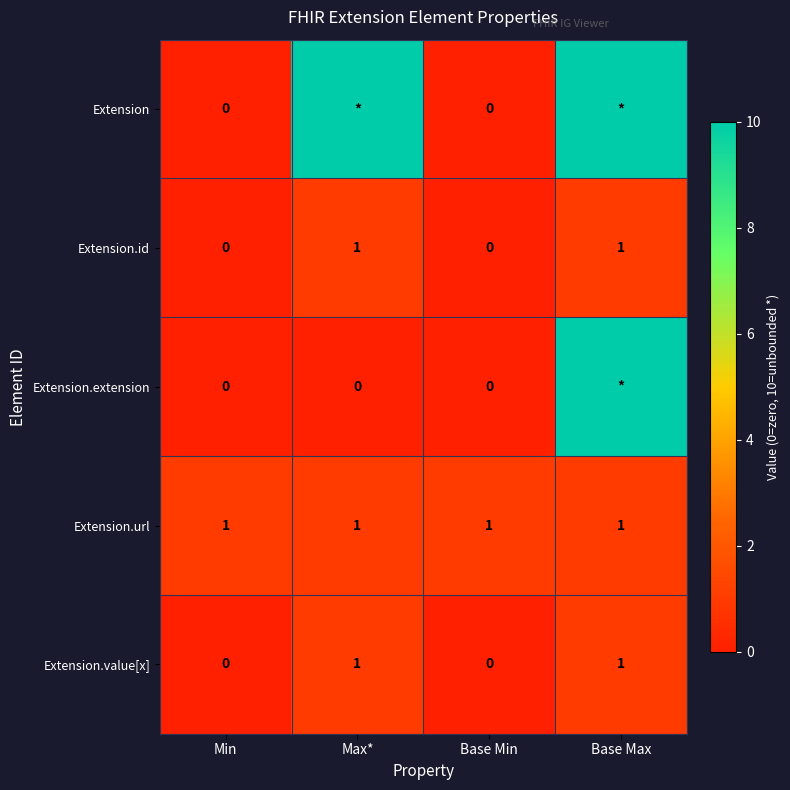

The value of Extension.url at Min is 2. True or false?

False